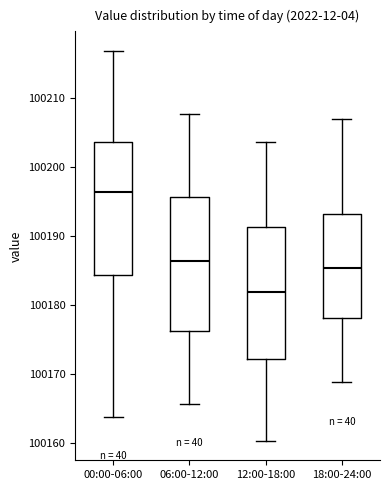

Reading left to right, read every box against the y-axis: the position of its median line, the range the box covers, and the ends of its whiskers. The values are not printed on the chart, so give them approximately, as read against the axis.

00:00-06:00: median 100196, box 100184 to 100204, whiskers 100164 to 100217
06:00-12:00: median 100186, box 100176 to 100196, whiskers 100166 to 100208
12:00-18:00: median 100182, box 100172 to 100191, whiskers 100160 to 100204
18:00-24:00: median 100185, box 100178 to 100193, whiskers 100169 to 100207